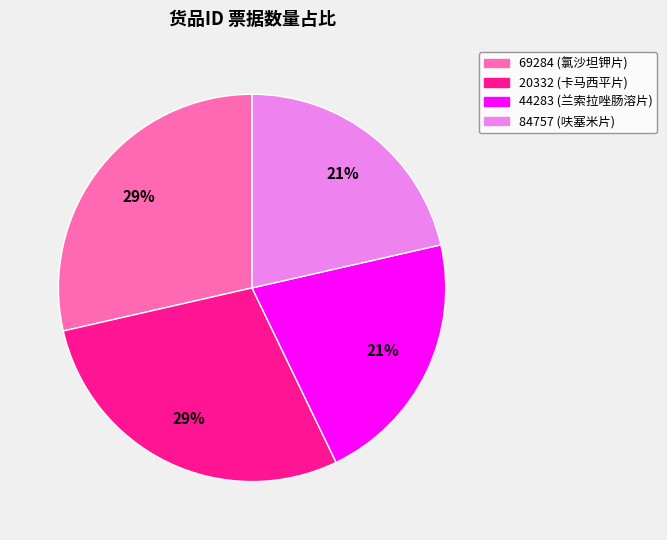

Is there a majority slice in this chart?

No